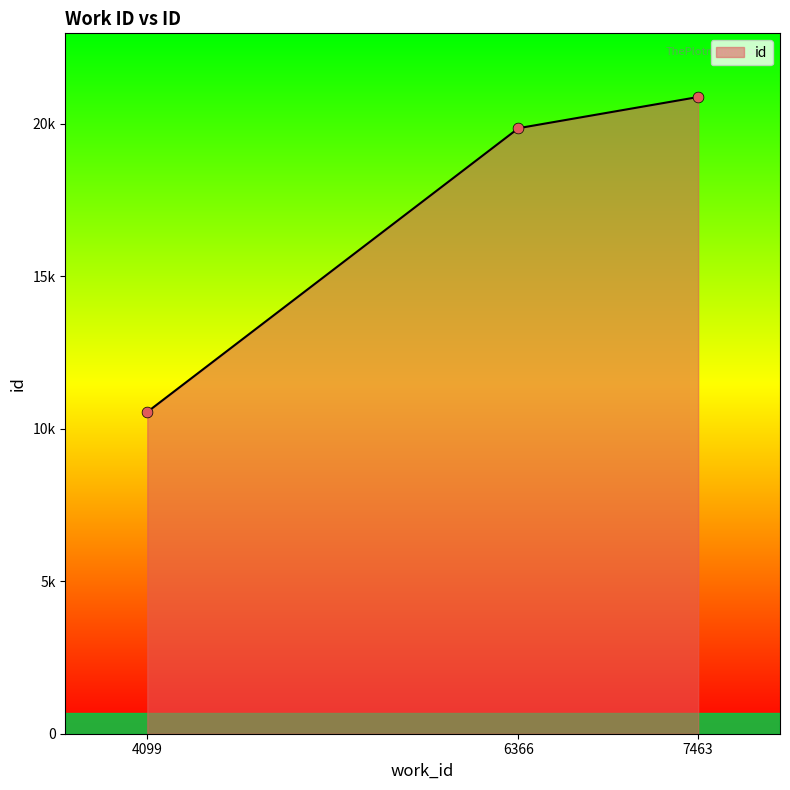

Which has a higher value, 6366 or 4099?

6366